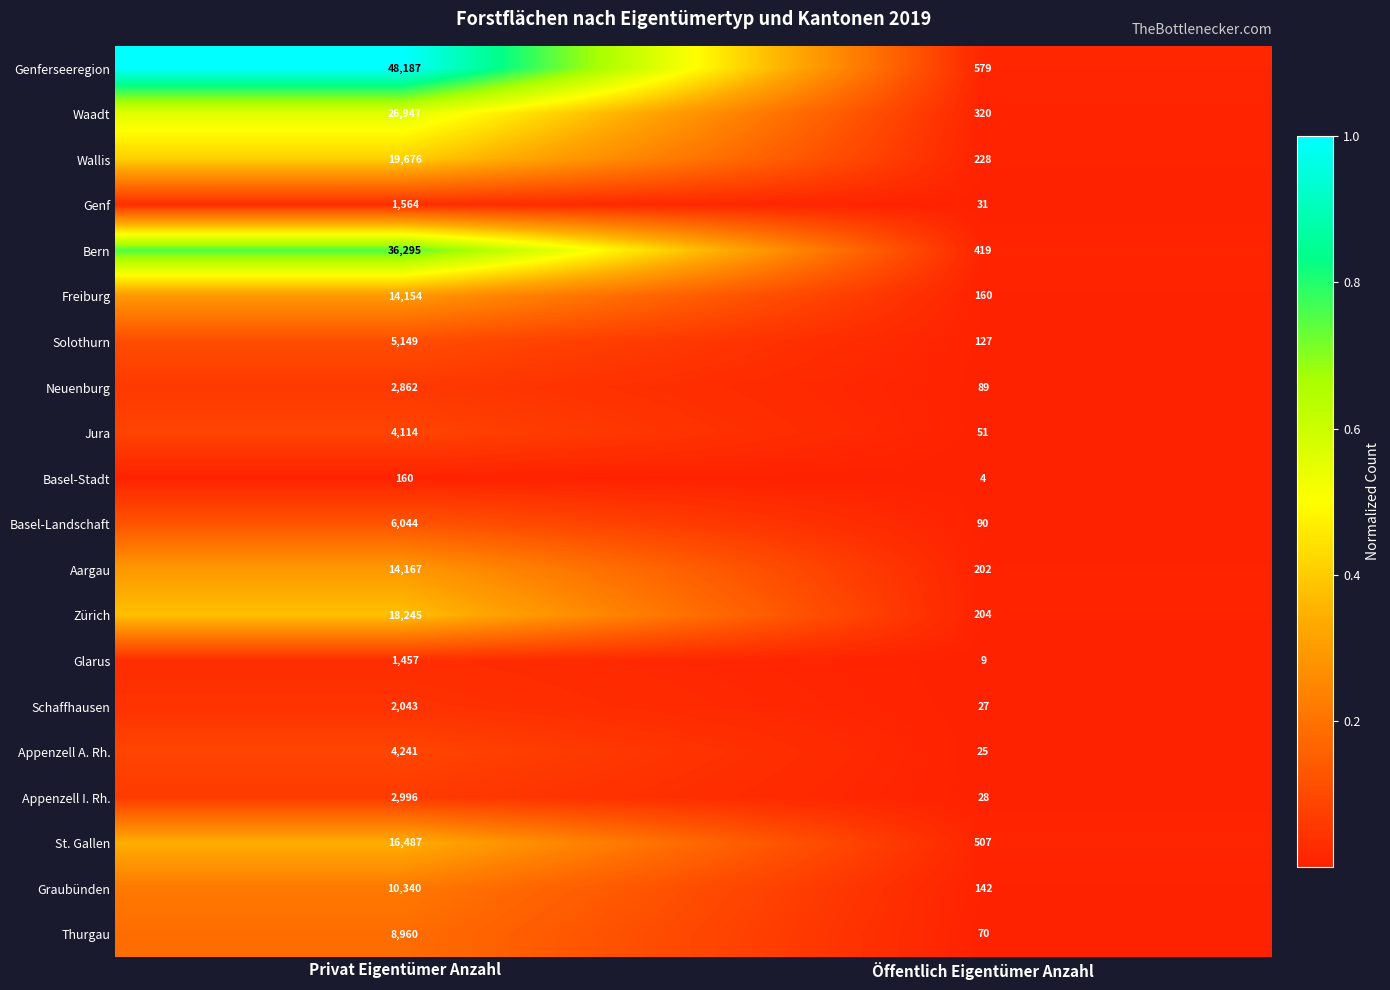

True or false: Aargau has a value of 14167 at Privat Eigentümer Anzahl.

True